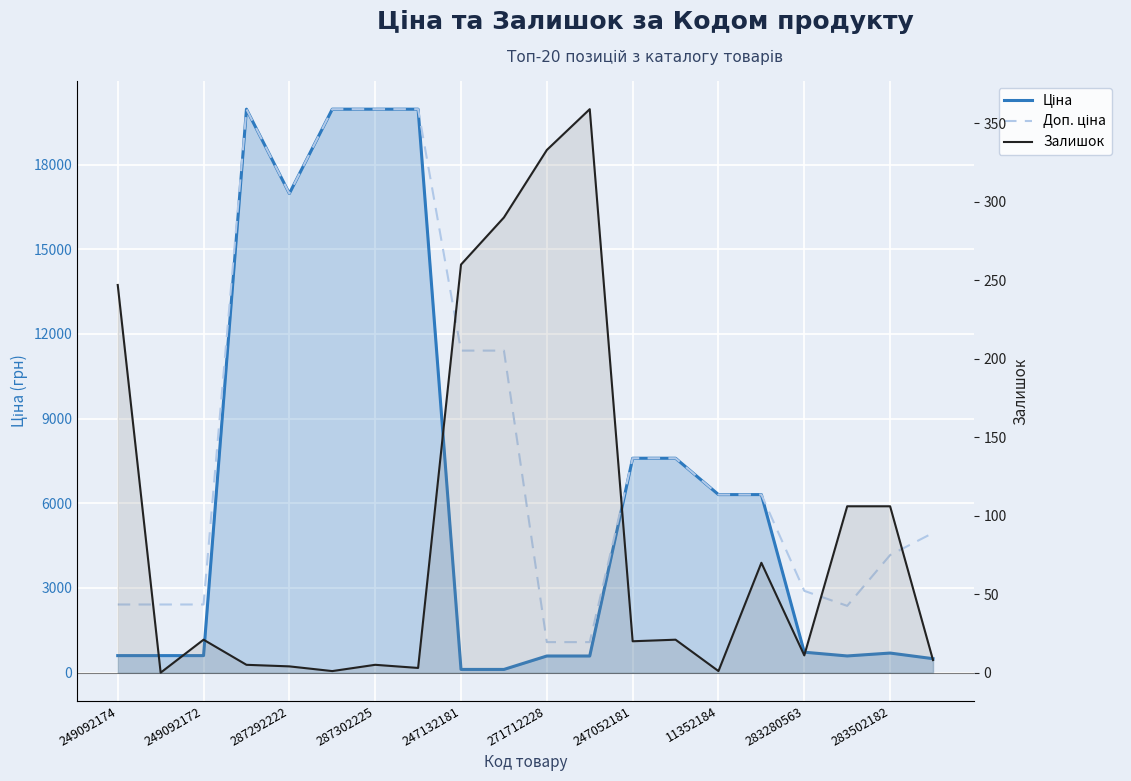

How many data points in Залишок are above 21?

8